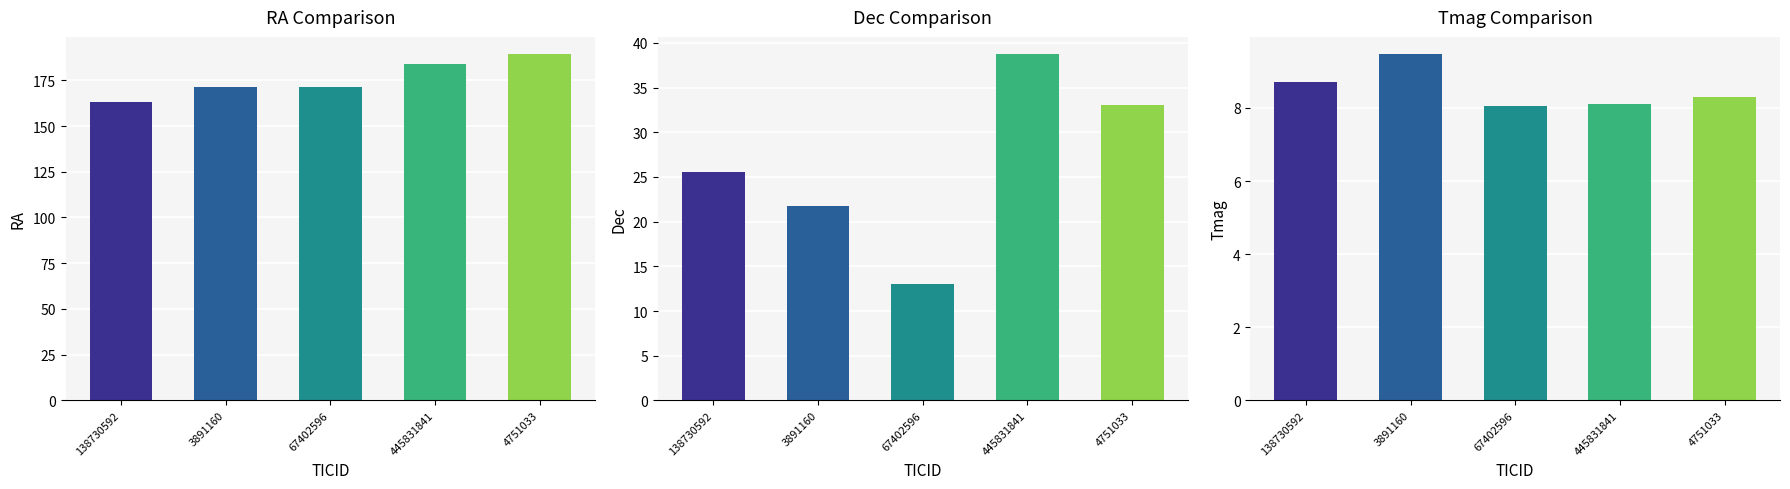

What is the sum of all Tmag values?

42.6